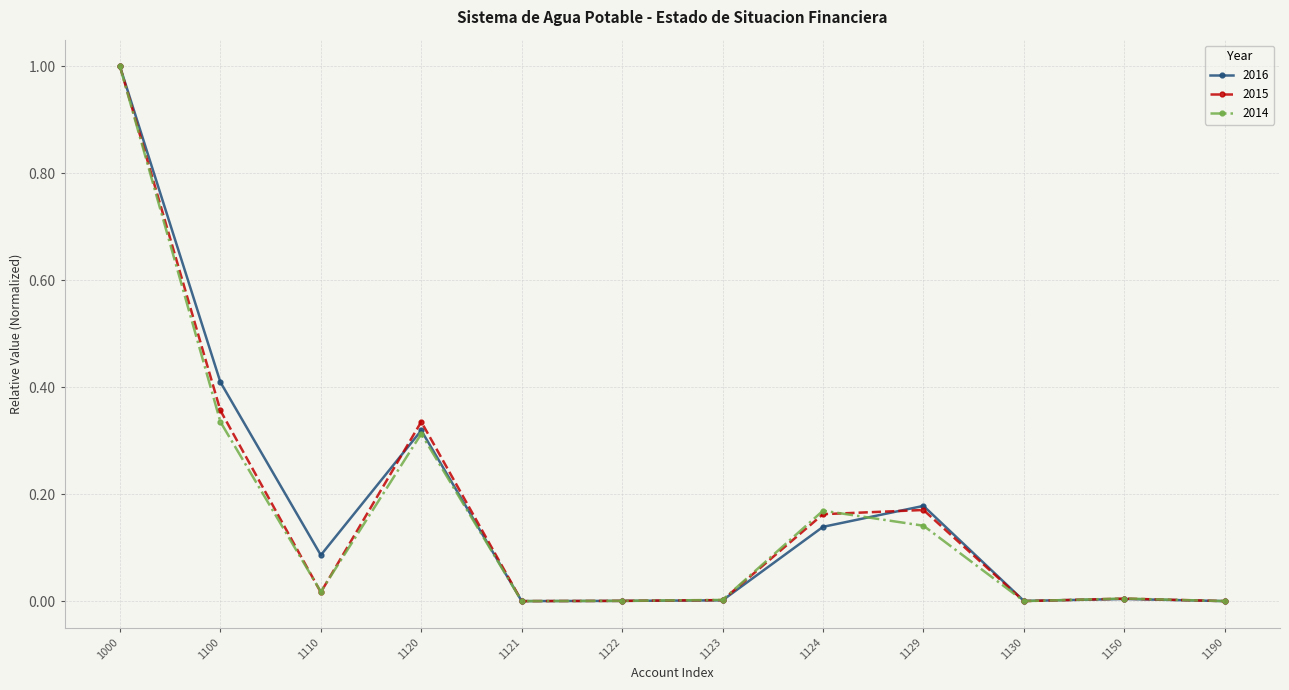

At which category does 2016 reach its first local valley?

1110